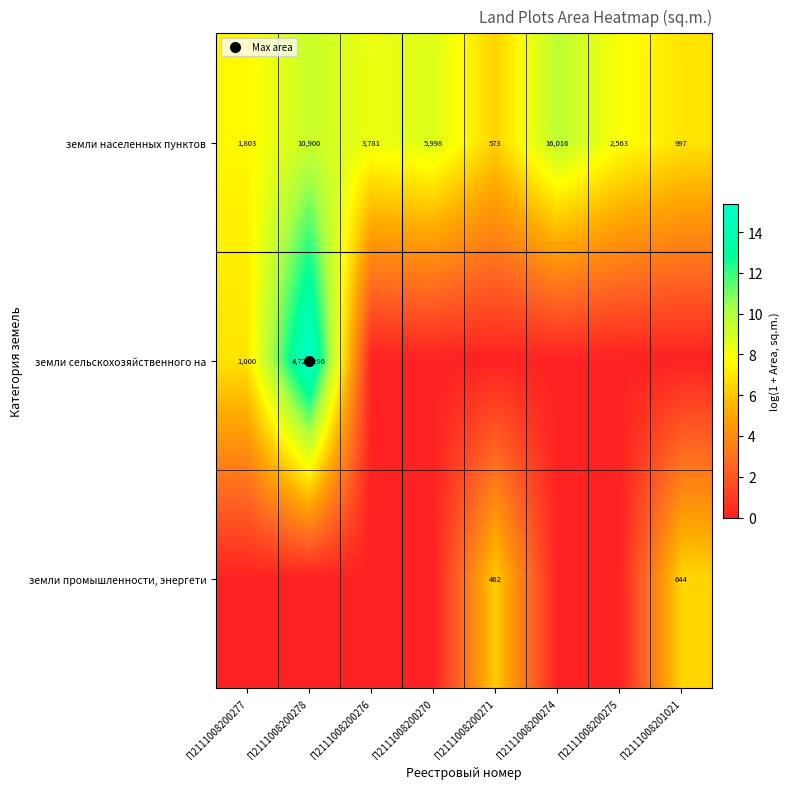

What is the difference between the highest and lowest values at П2111008200277?

7.5